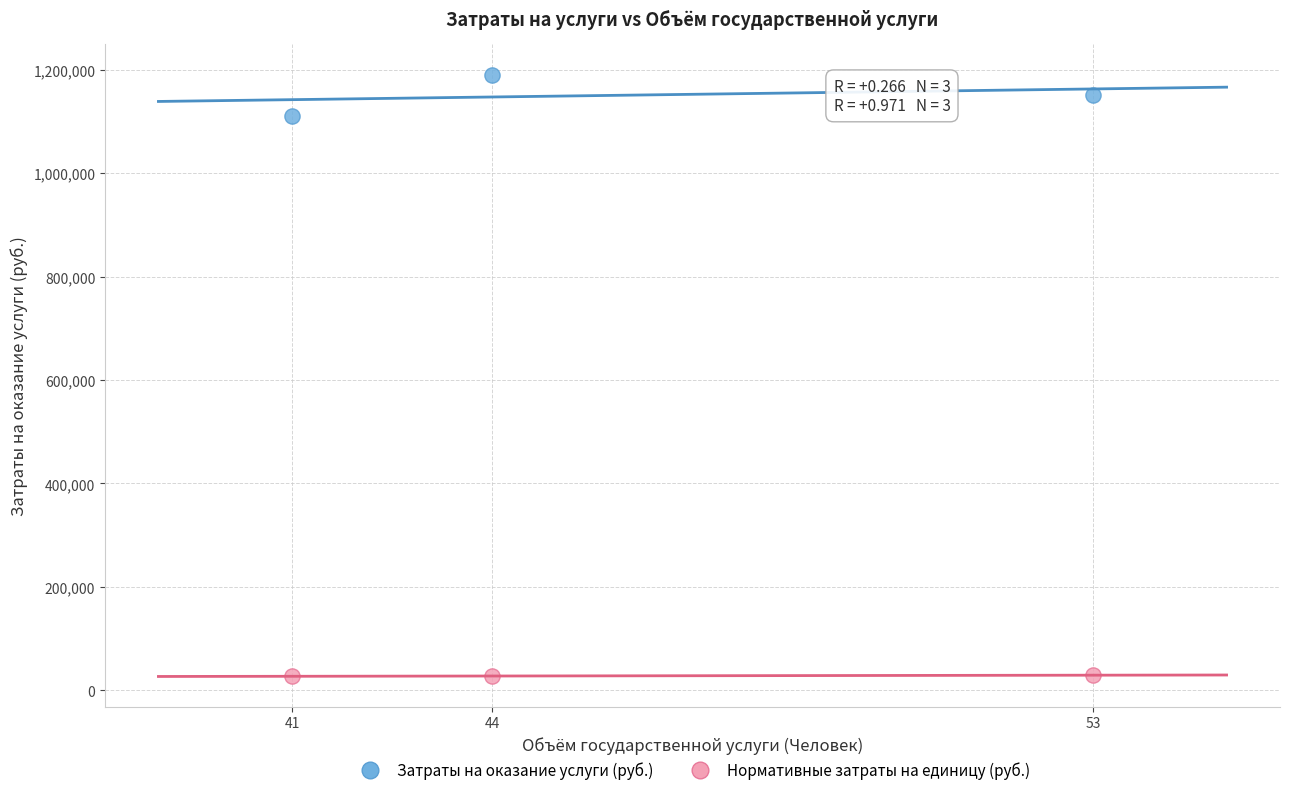

Which series contains the highest Y value?

Затраты на оказание услуги (руб.)